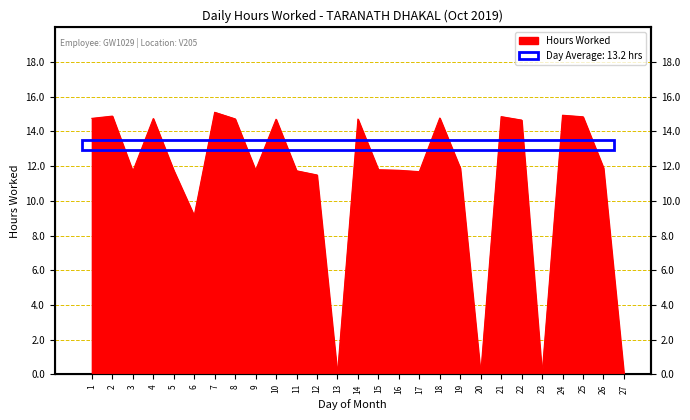

How many lines are shown in the chart?

1